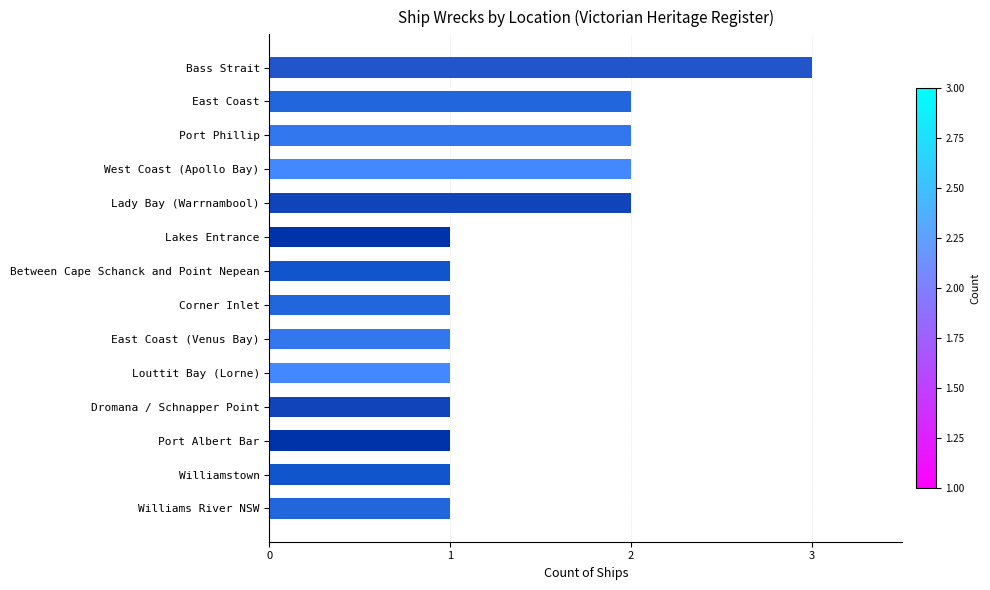

How many values are between 1 and 2?

13